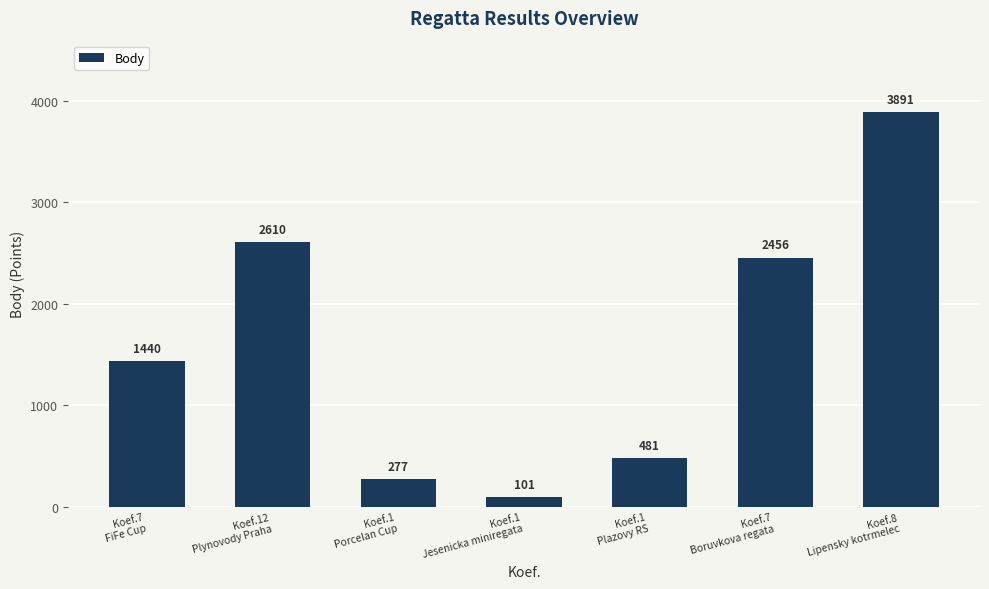

Reading left to right, transcribe all the data shown in this chart.

Koef.7
FiFe Cup=1440	Koef.12
Plynovody Praha=2610	Koef.1
Porcelan Cup=277	Koef.1
Jesenicka miniregata=101	Koef.1
Plazovy RS=481	Koef.7
Boruvkova regata=2456	Koef.8
Lipensky kotrmelec=3891